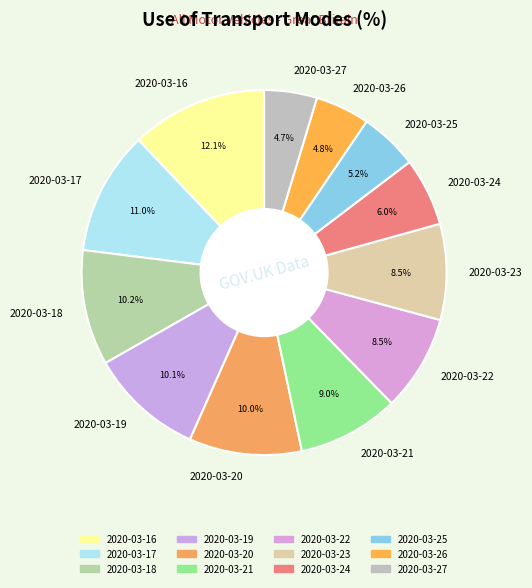

Does 2020-03-21 account for over 50% of the chart?

No